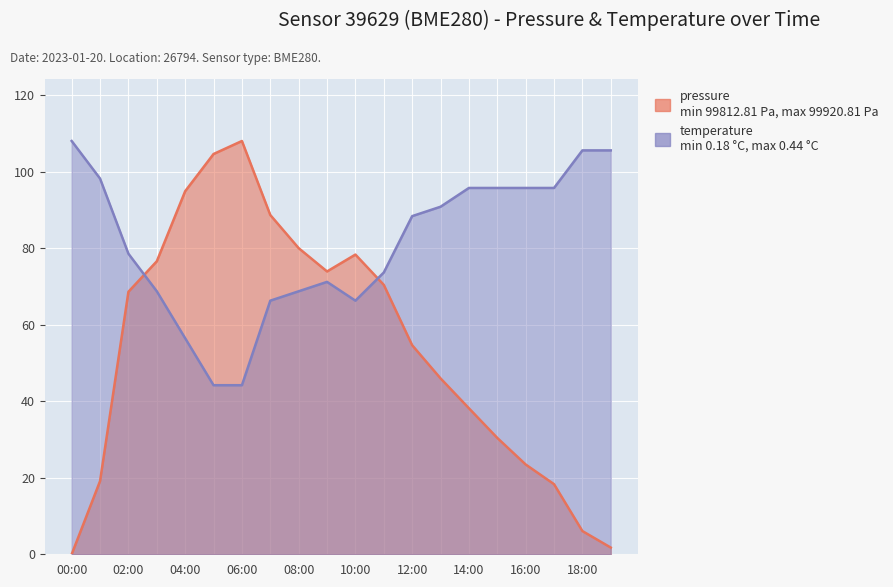

What are all the series names shown in the legend?

pressure, temperature